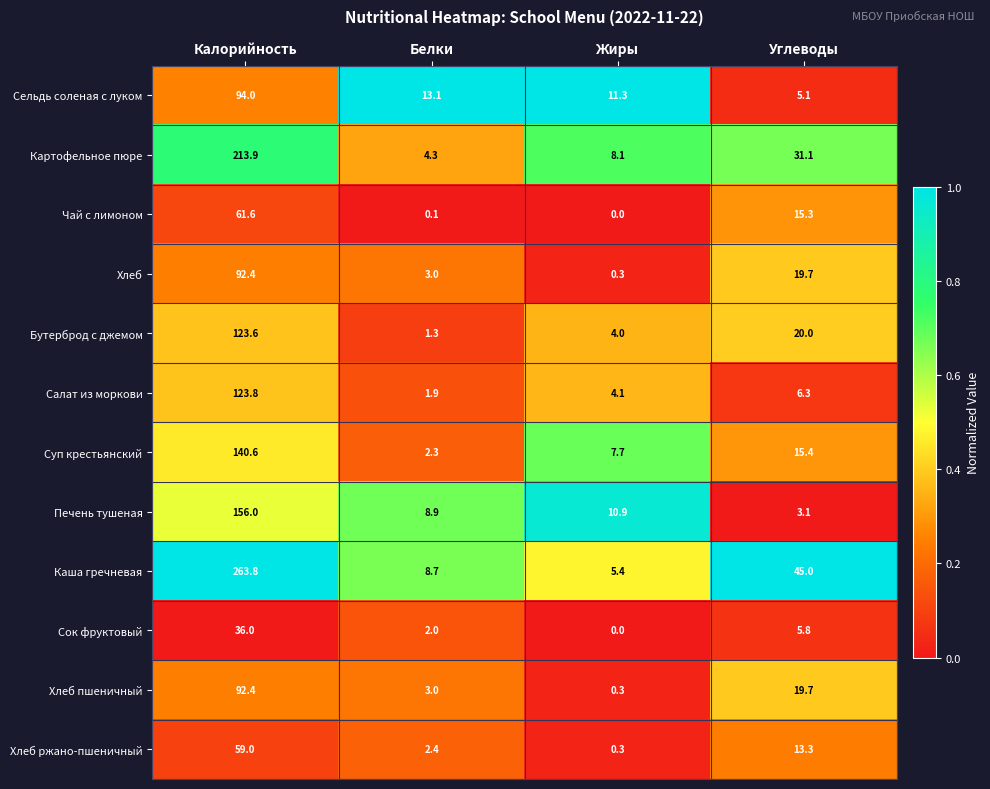

Which category has the highest value across all series?

Калорийность